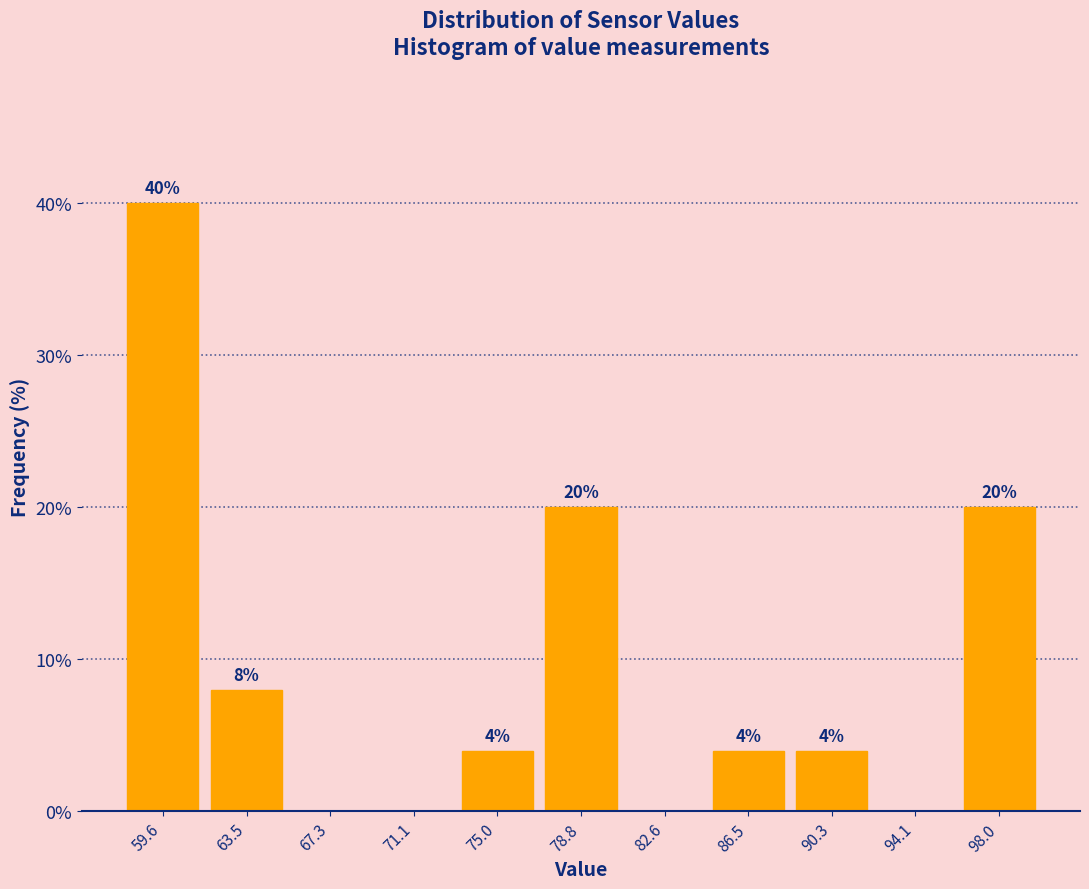

Over which range of the x-axis is the bar tallest?

57.5 to 61.5